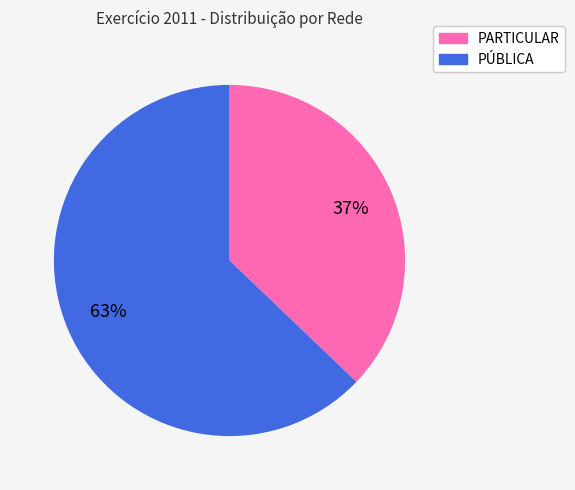

To the nearest percent, what is the difference between the PÚBLICA and PARTICULAR slice percentages?

26%